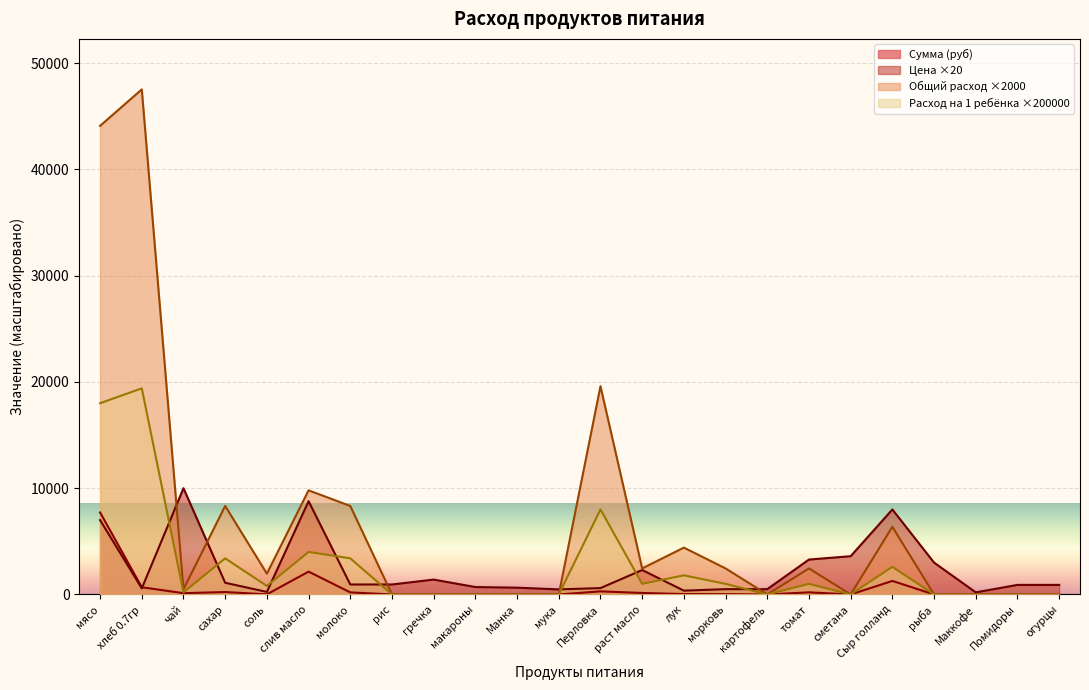

True or false: Сумма (руб) and Общий расход intersect in this chart.

False